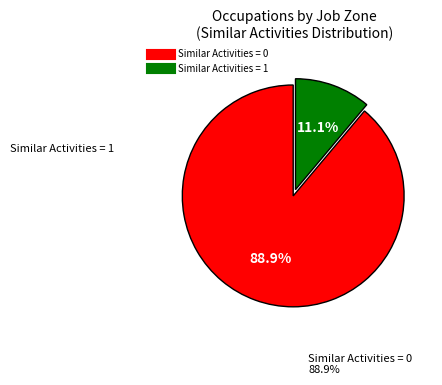

Does any single category account for the majority?

Yes